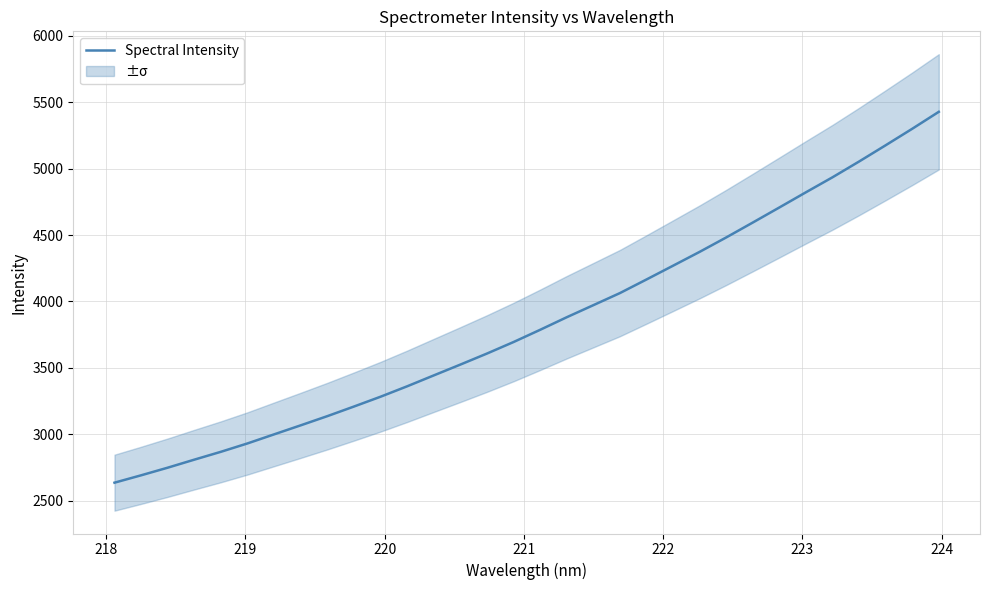

What is the value of the 21st point from the left?

4165.5